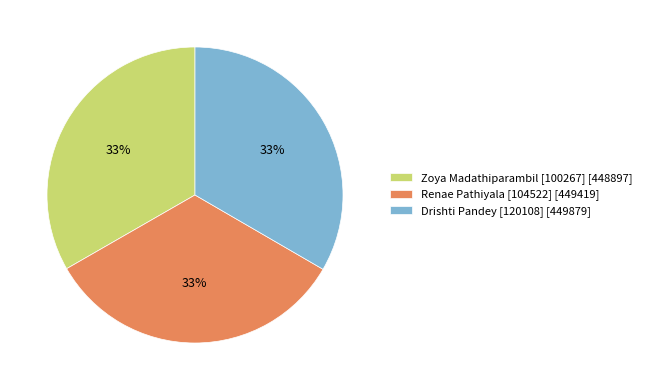

Approximately how many times larger is the value at Zoya Madathiparambil [100267] [448897] compared to Renae Pathiyala [104522] [449419]?

1.0